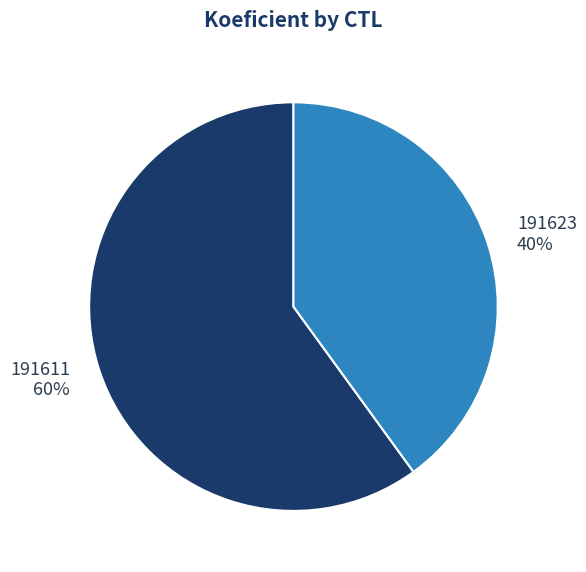

Between 191611 and 191623, which is larger?

191611